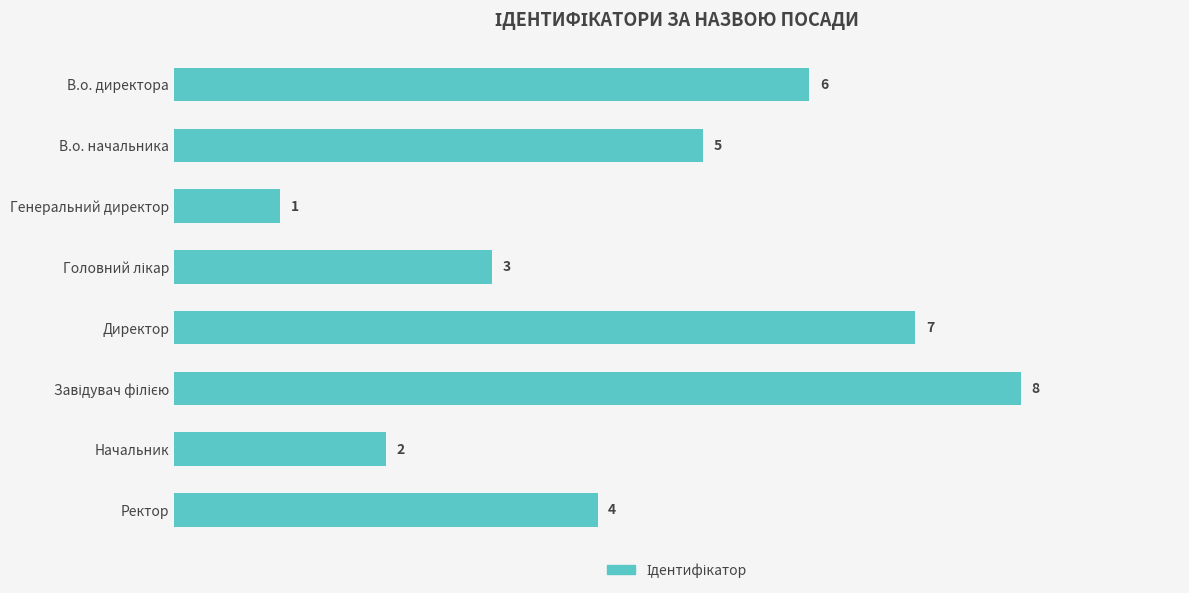

Reading top to bottom, transcribe all the data shown in this chart.

6	5	1	3	7	8	2	4